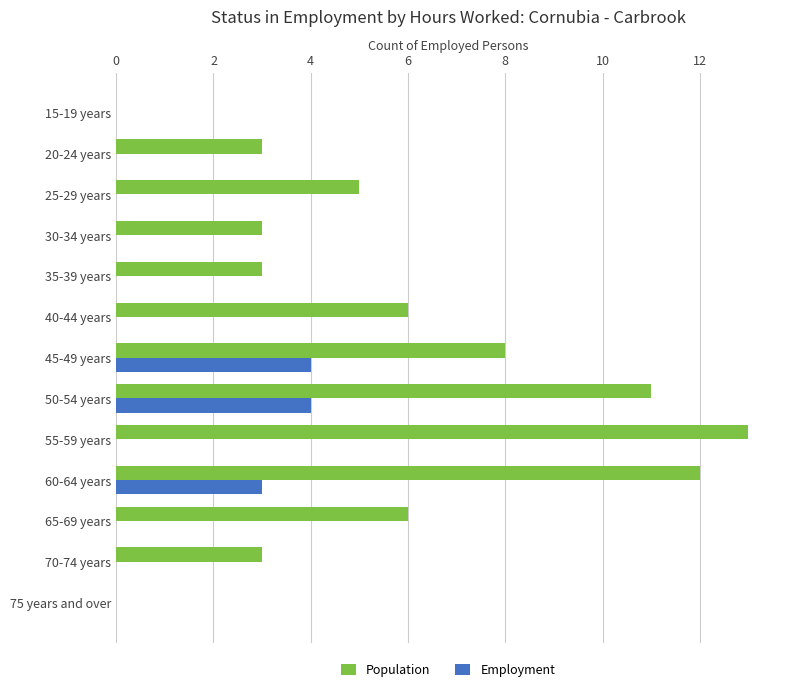

Which series has the largest total across all categories?

Population